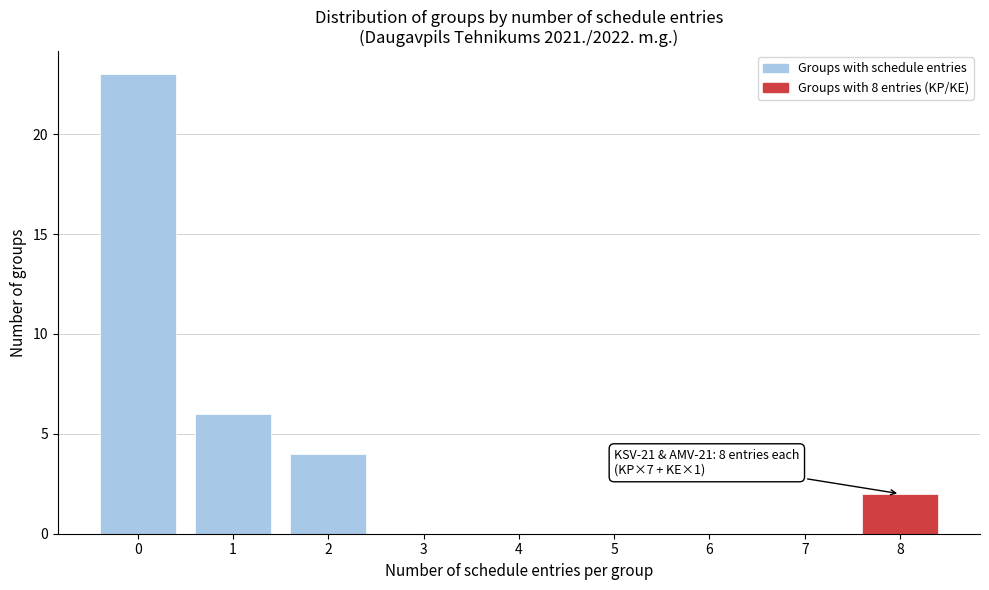

Reading right to left, transcribe all the data shown in this chart.

8=2	7=0	6=0	5=0	4=0	3=0	2=4	1=6	0=23